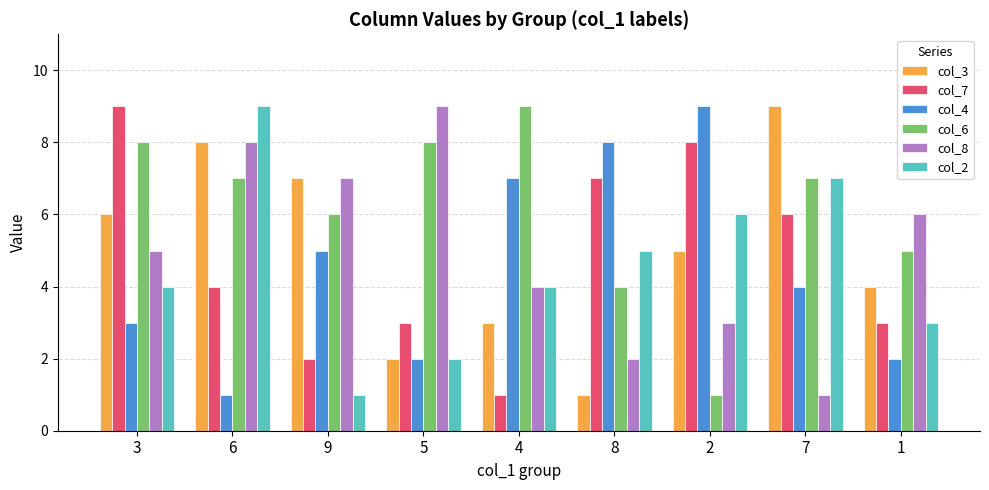

At 2, list the series in order from smallest to largest.

col_6, col_8, col_3, col_2, col_7, col_4